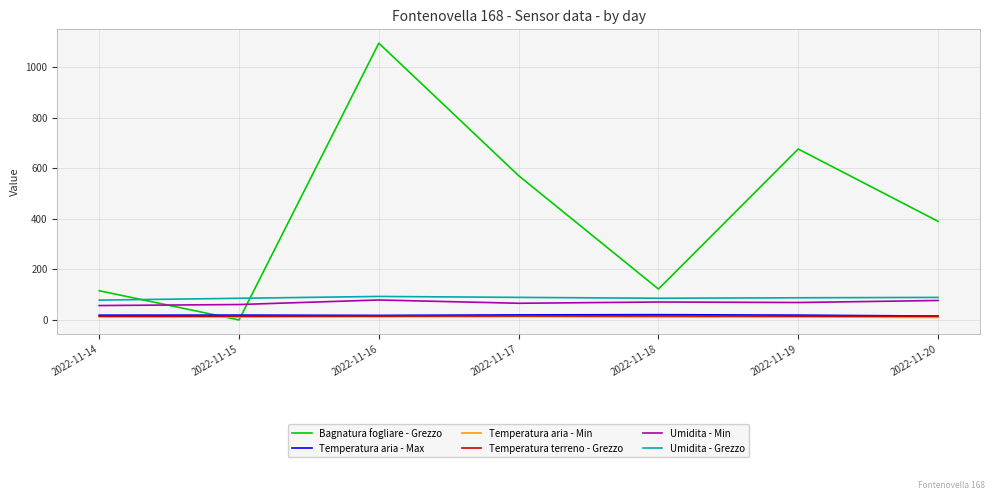

What is the total value across all series at 2022-11-20?

596.4